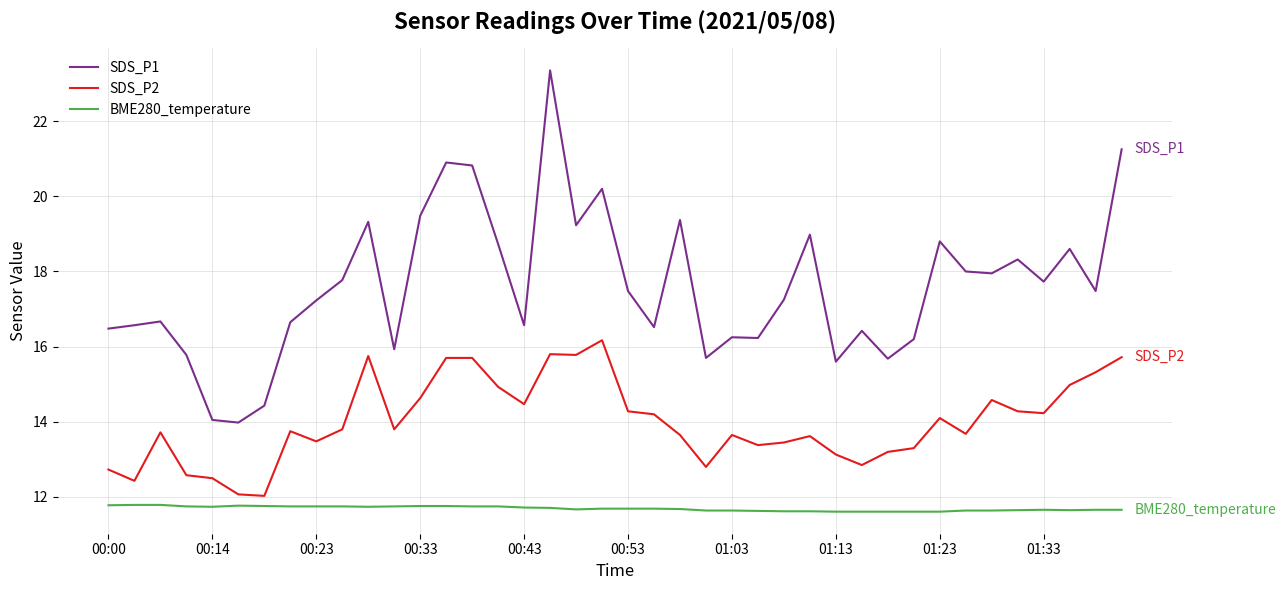

How many distinct data groups are displayed?

3